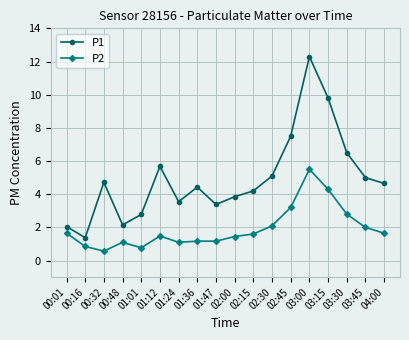

What is the sum of the P2 values at 00:16 and 01:36?

2.0